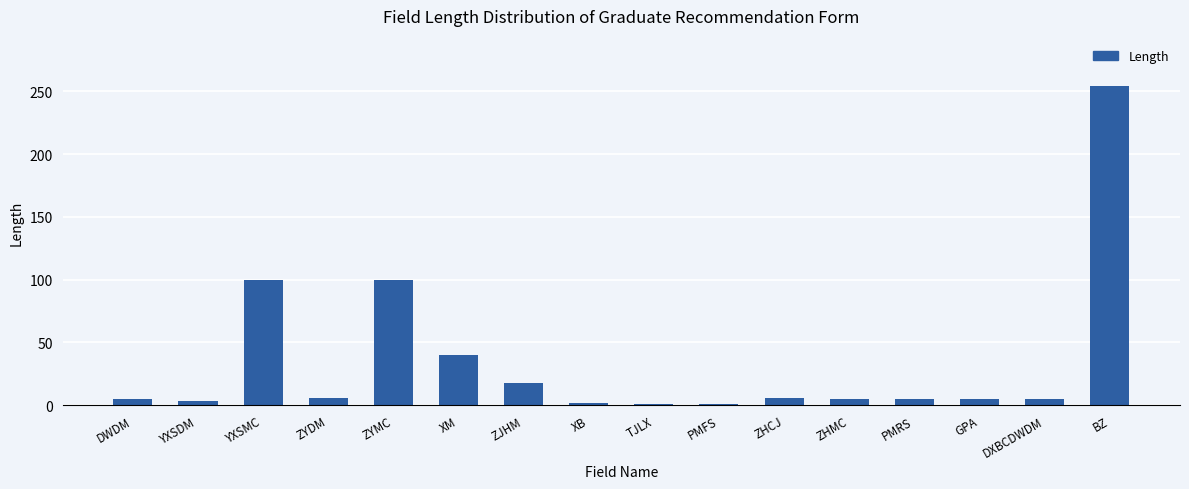

True or false: the data shows 40 at XM.

True